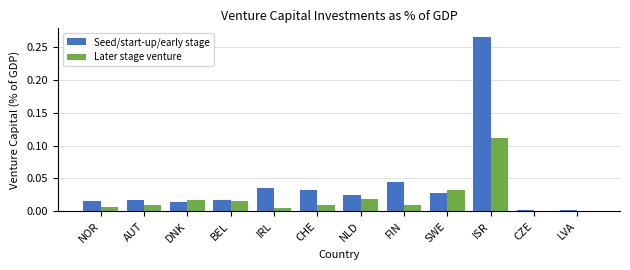

What is the sum of all Seed/start-up/early stage values?

0.5